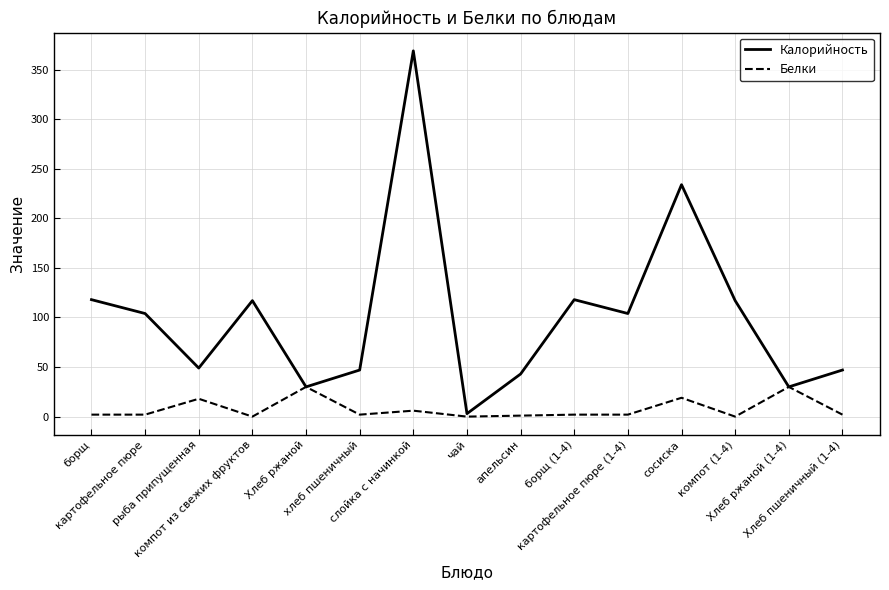

List the series in order of their peak value, lowest first.

Белки, Калорийность